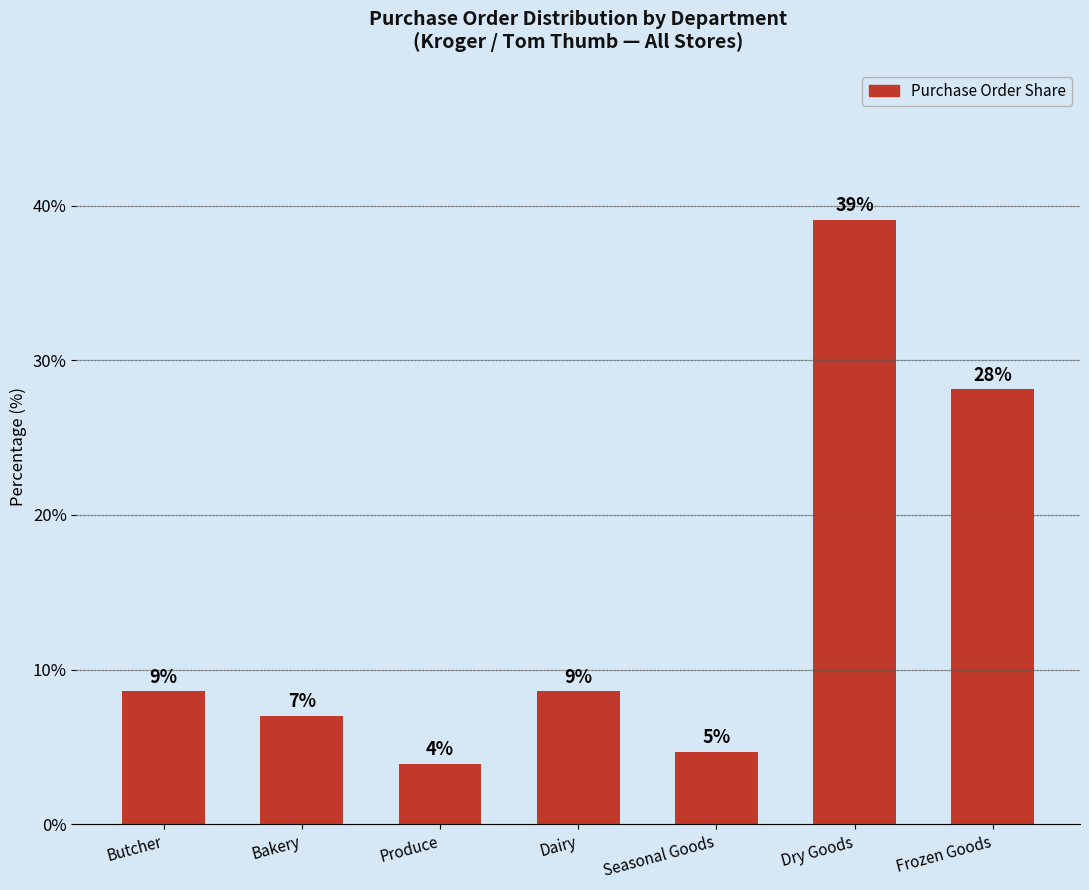

Reading left to right, what are all the values shown in this chart?

8.6	7.0	3.9	8.6	4.7	39.1	28.1